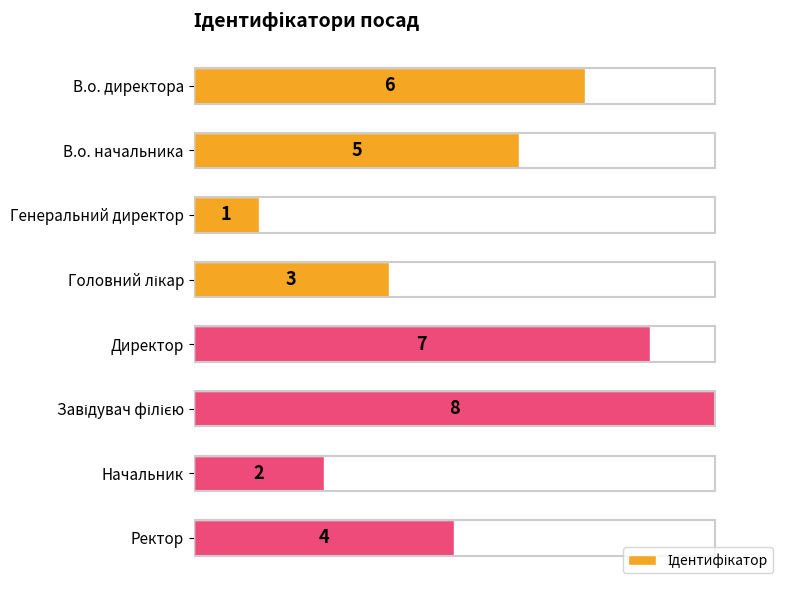

How many values are below 5?

4